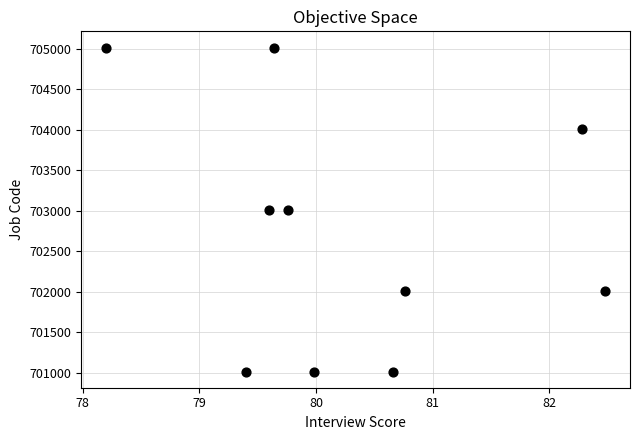

What is the average Y value?

702713